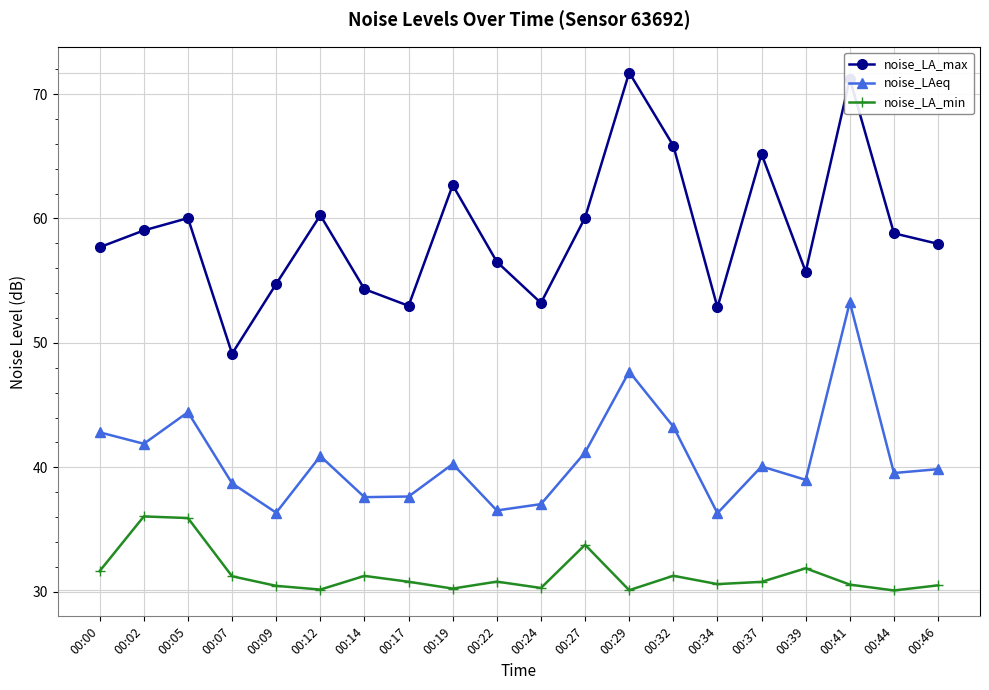

What is the minimum value shown in the chart?

30.1